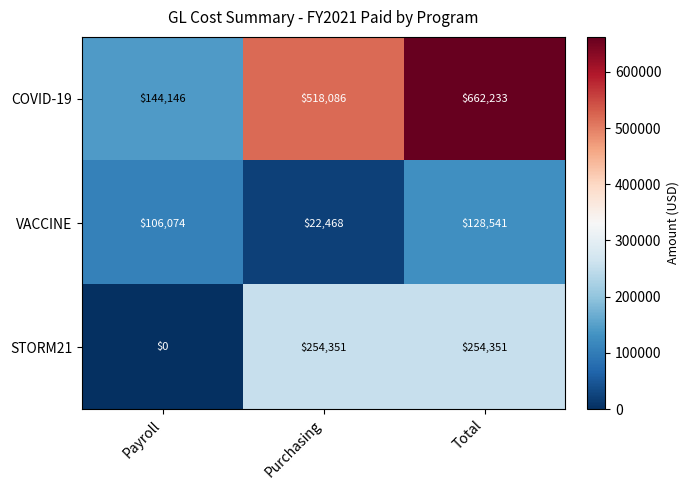

Rank the series by their average value, from highest to lowest.

COVID-19, STORM21, VACCINE